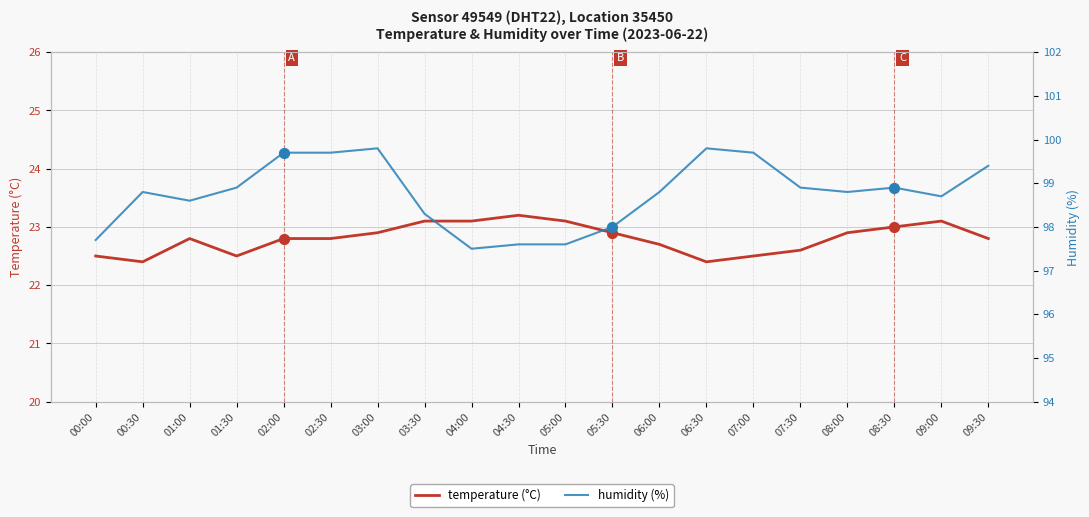

Which series has the largest Y range (max minus min)?

humidity (%)